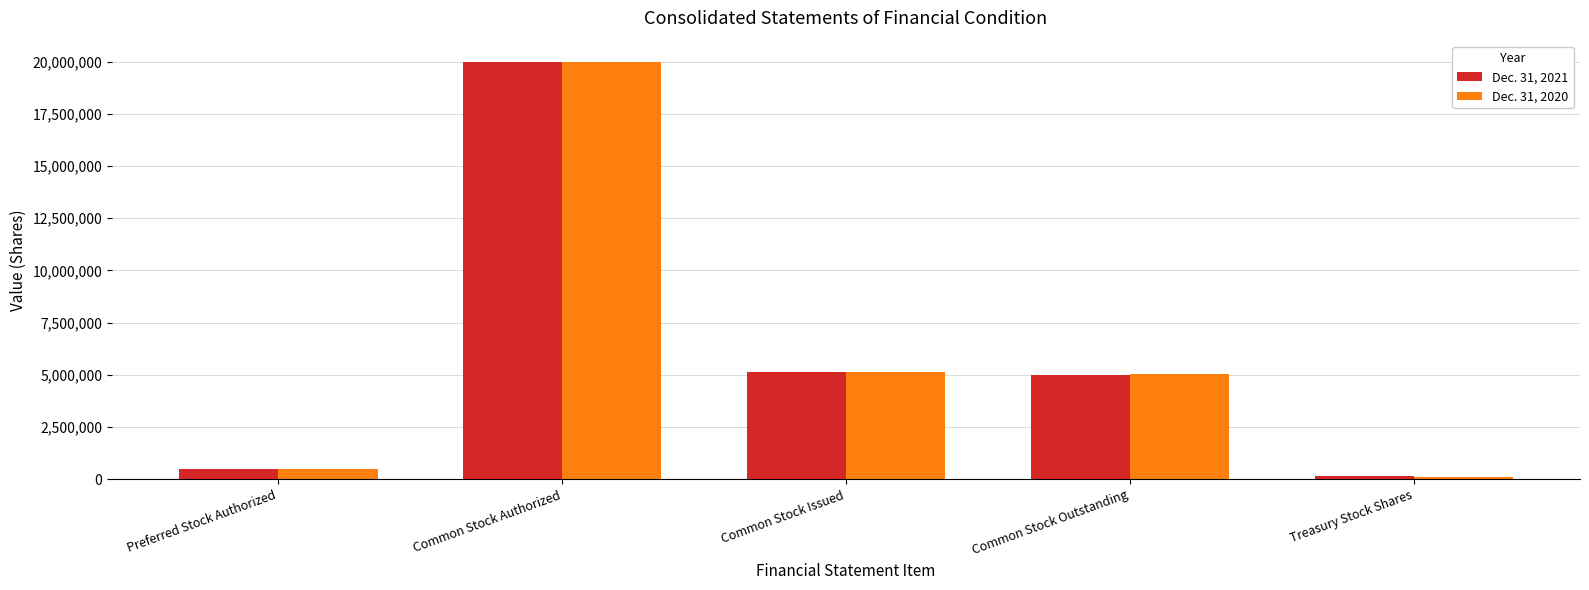

The Dec. 31, 2020 series shows 125838 at Treasury Stock Shares. True or false?

True